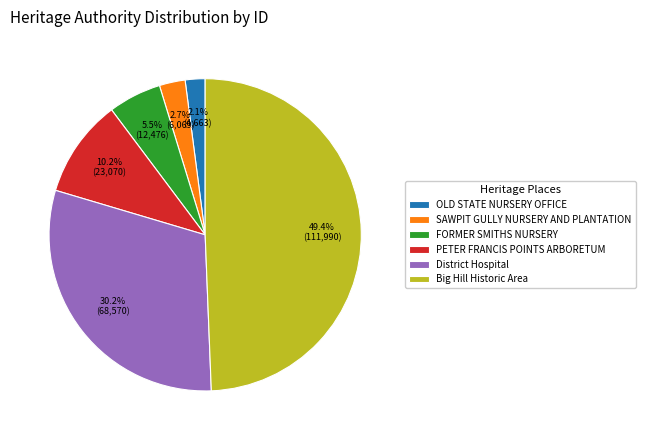

How many segments does this pie chart have?

6